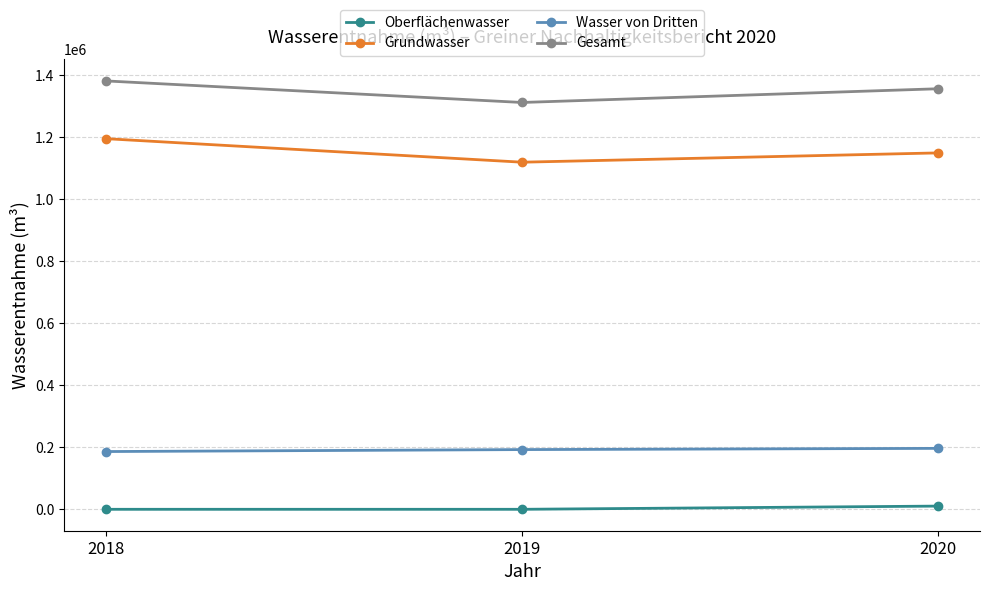

What is the difference between the maximum and second lowest values in the Grundwasser series?

45881